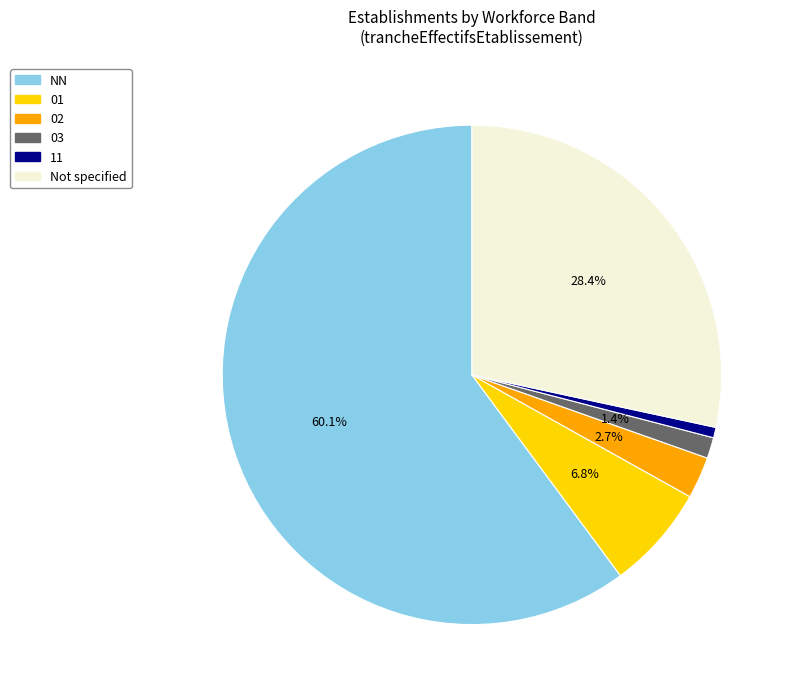

Combined, do 11 and NN account for over 50%?

Yes